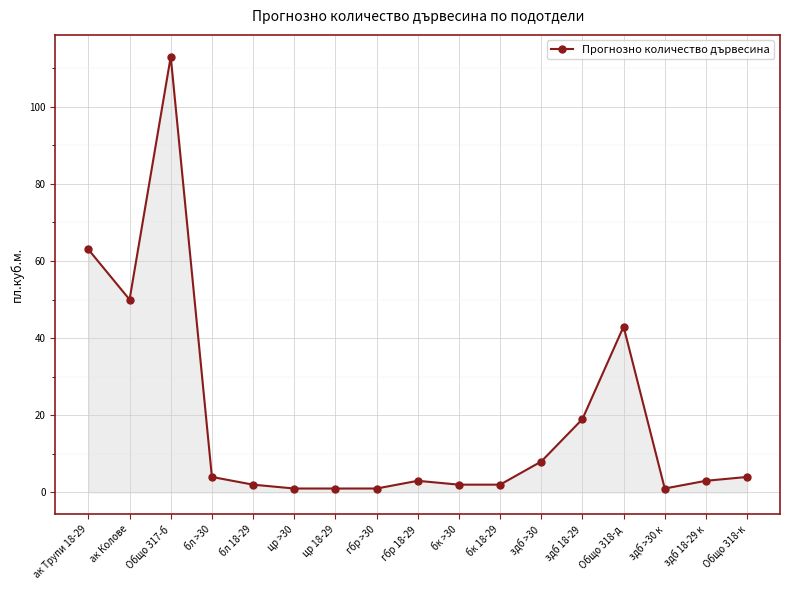

What is the difference between the maximum and second lowest values?

112